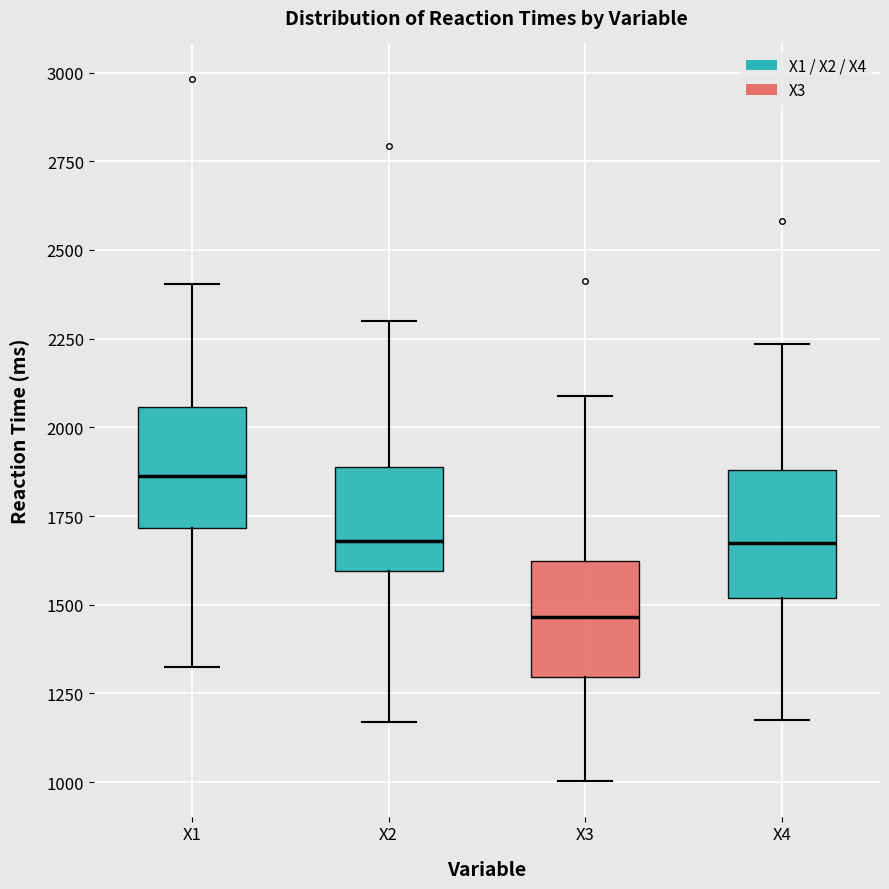

Which box has the highest median line?

X1